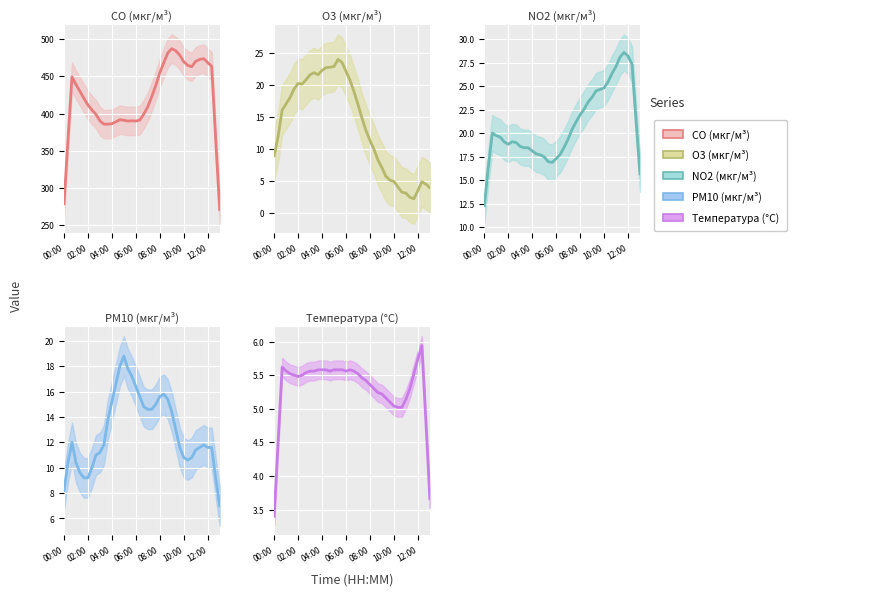

What is the average value of the PM10 (мкг/м³) (mean) series?

12.8